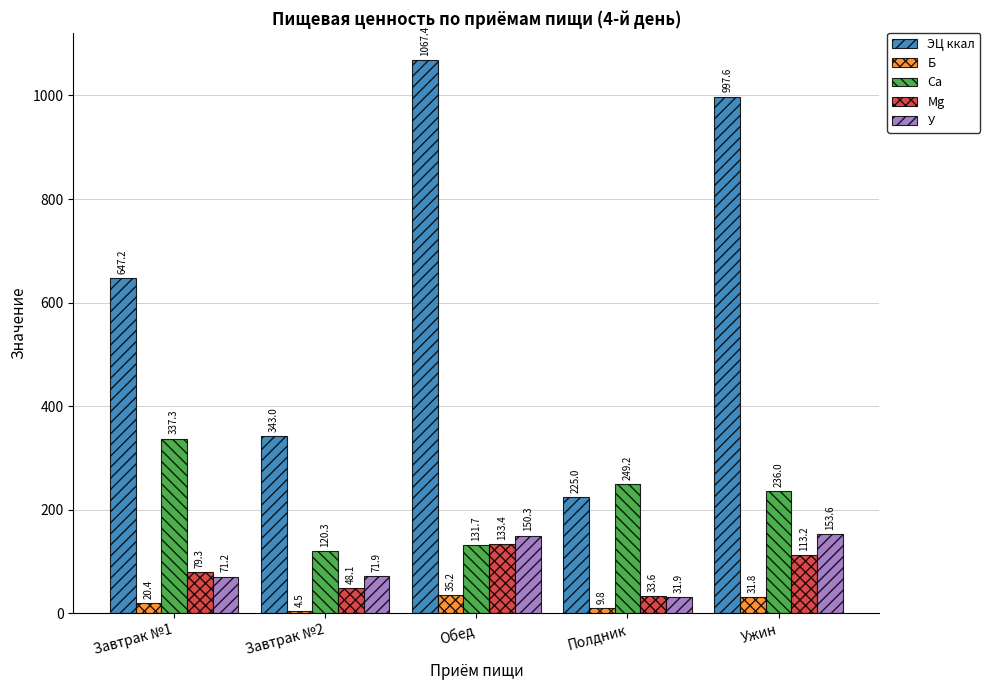

The value of ЭЦ ккал at Ужин is 1305.6. True or false?

False